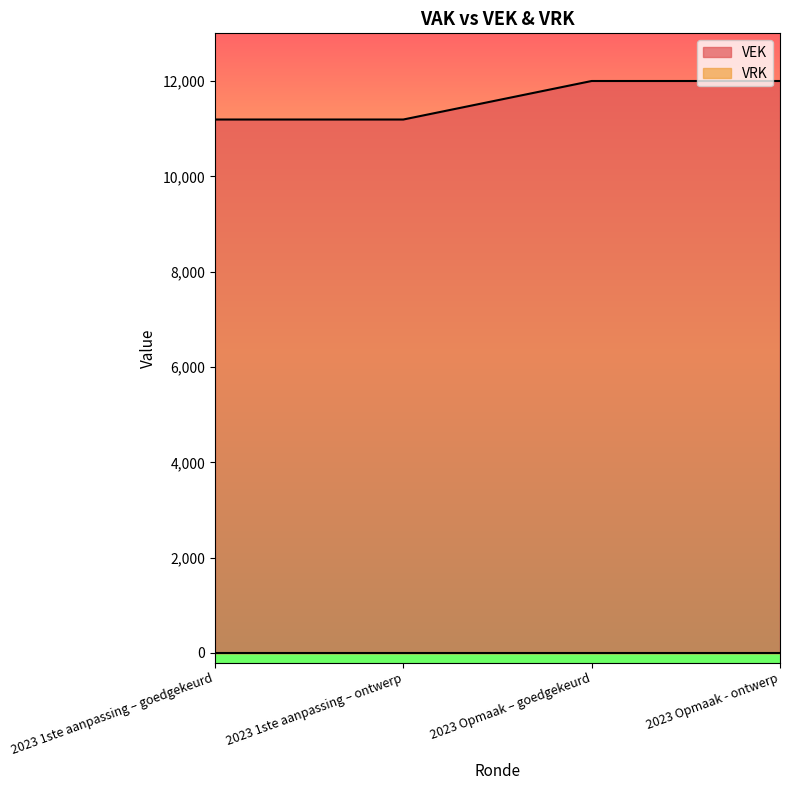

Approximately how many times larger is the value at 2023 1ste aanpassing – goedgekeurd compared to 2023 Opmaak – goedgekeurd?

0.9